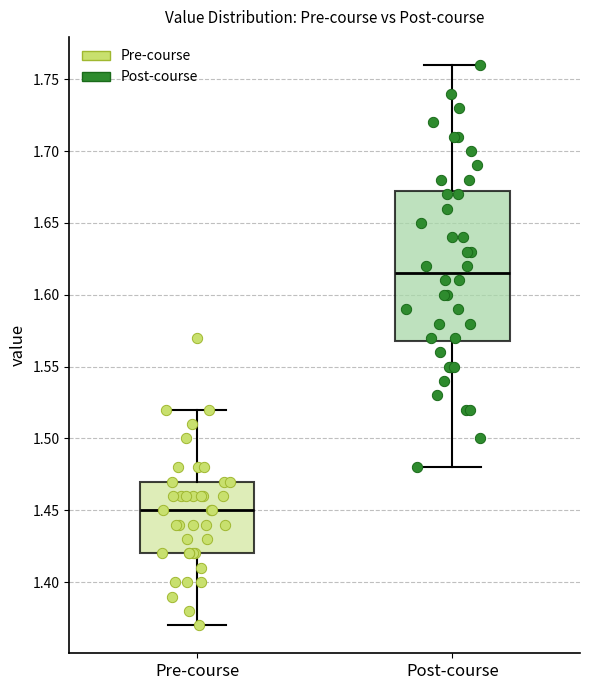

Which box is the tallest, from its lower edge to its upper edge?

Post-course